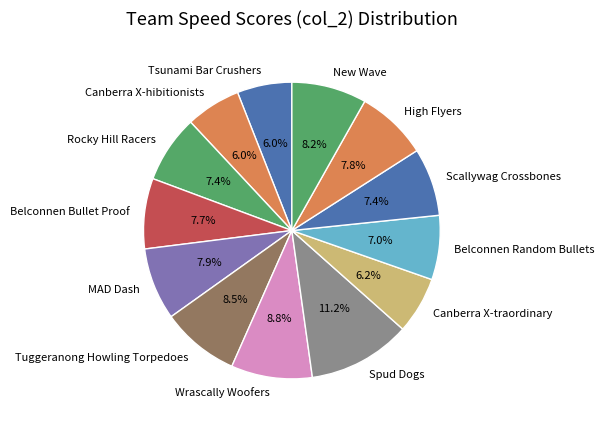

To the nearest percent, what percentage of the pie is Spud Dogs?

11%